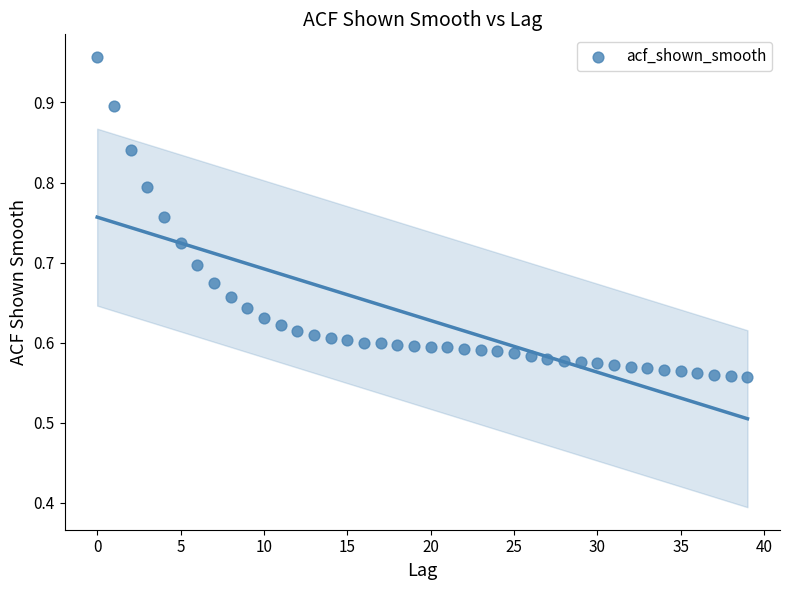

What is the range of Y values (max minus min)?

0.4